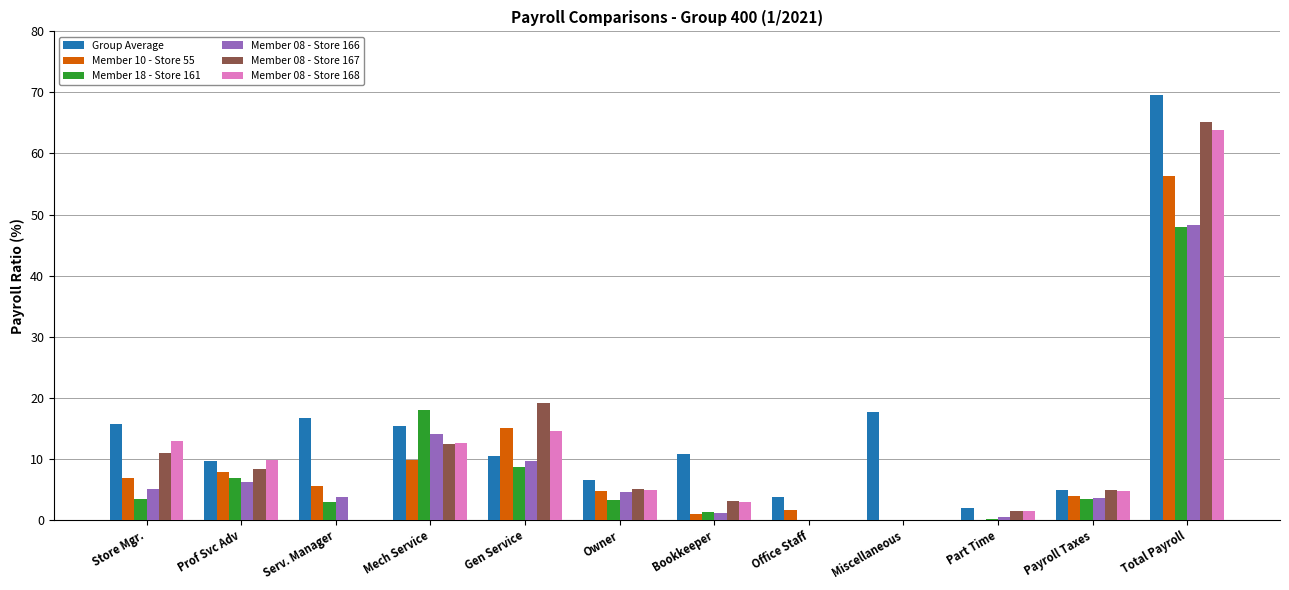

What are all the series names shown in the legend?

Group Average, Member 10 - Store 55, Member 18 - Store 161, Member 08 - Store 166, Member 08 - Store 167, Member 08 - Store 168